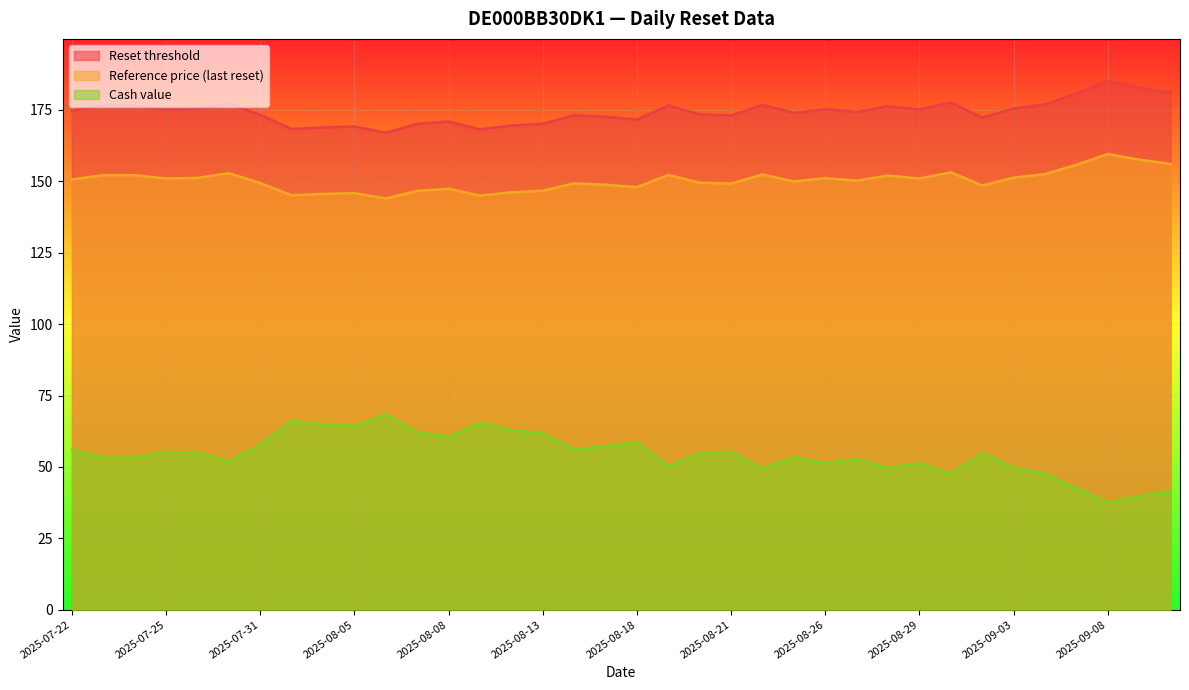

What is the difference between the highest and lowest values at 2025-09-08?

147.6